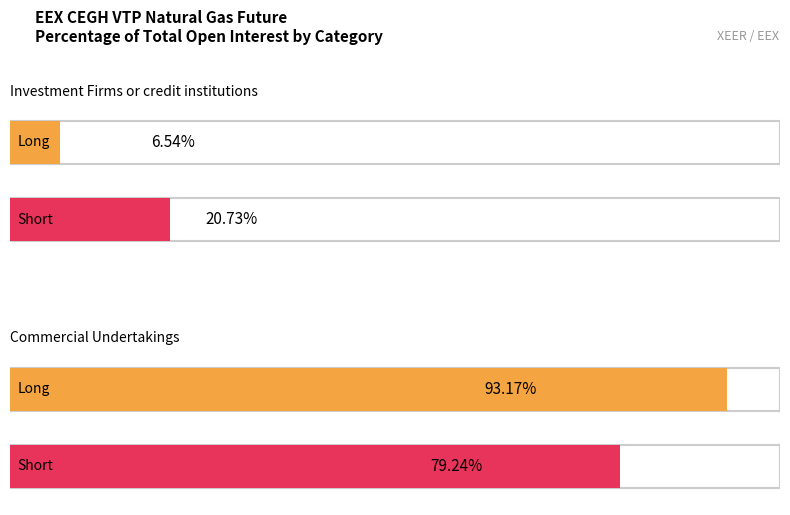

Reading left to right, transcribe all the data shown in this chart.

Long: 6.5	93.2
Short: 20.7	79.2